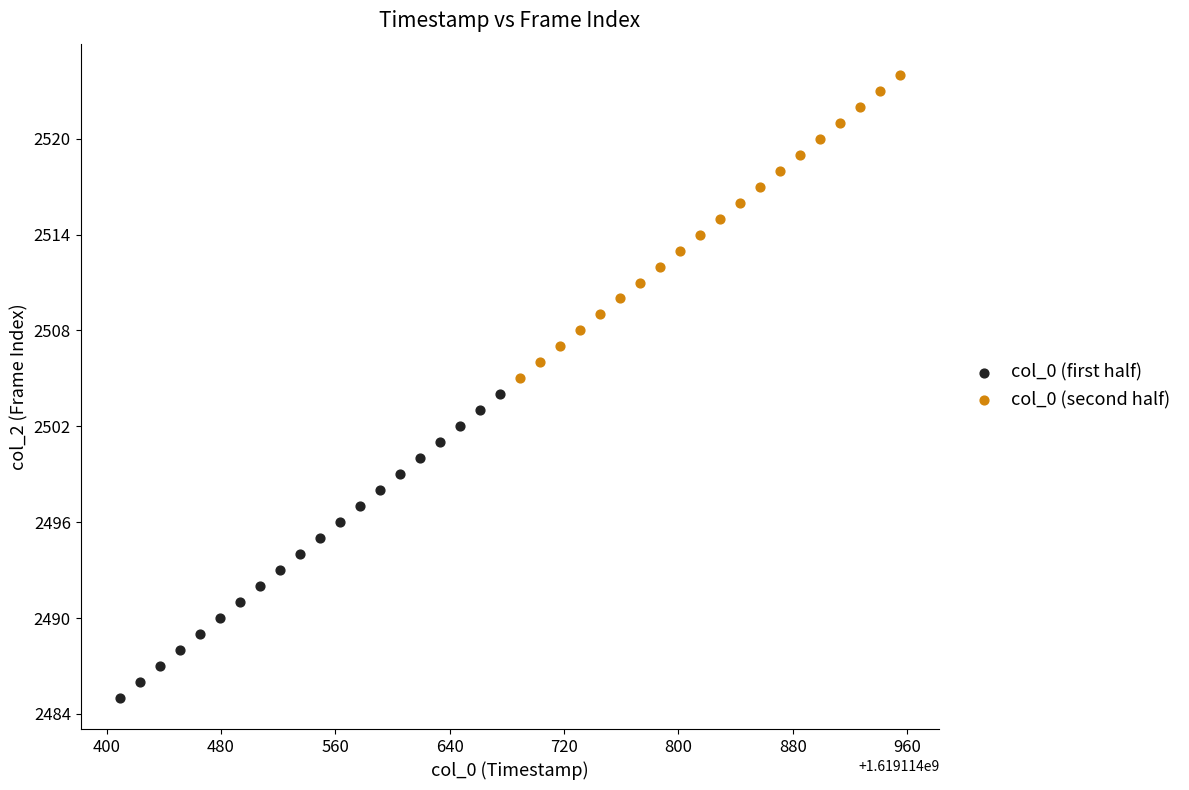

Which series contains the lowest Y value?

col_0 (first half)